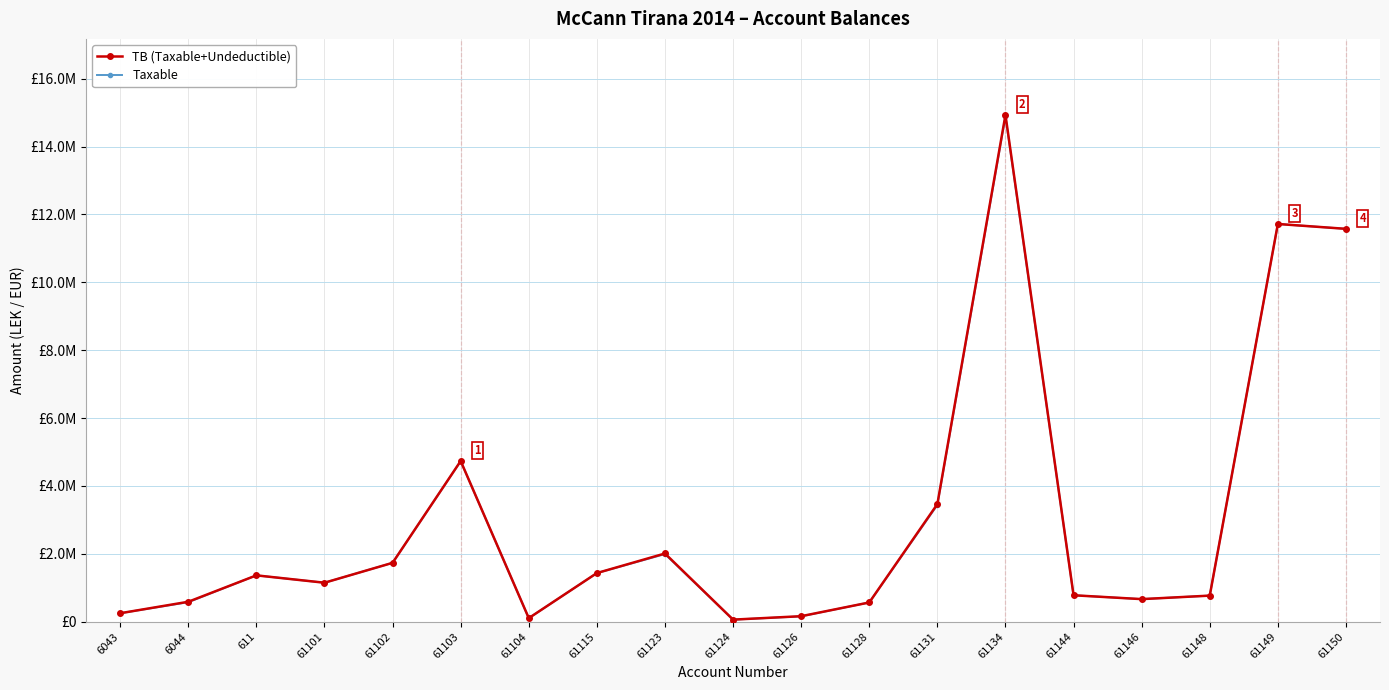

Is this an area chart (filled region under the line)?

No